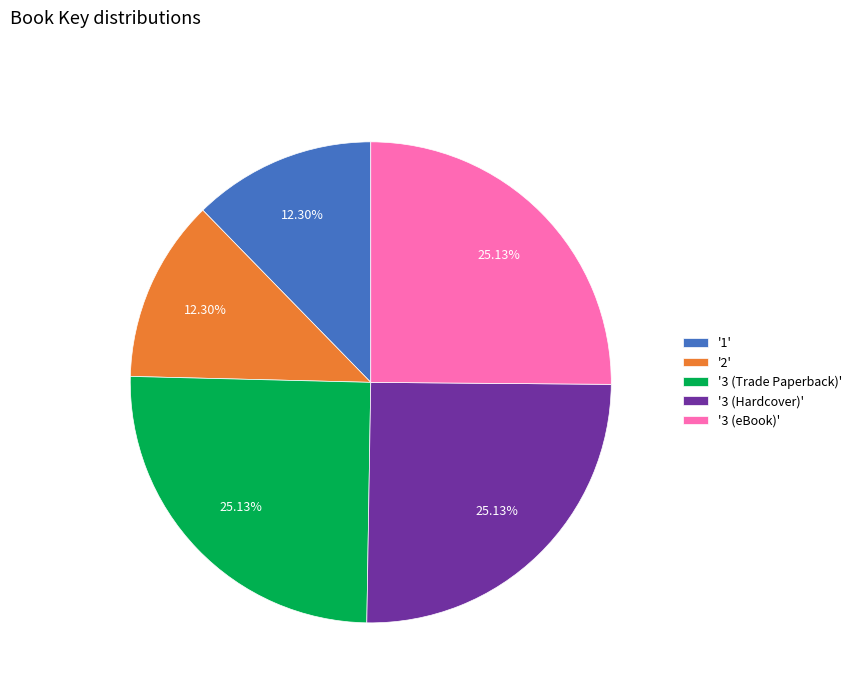

Do '1' and '3 (Hardcover)' together represent more than half of the pie?

No